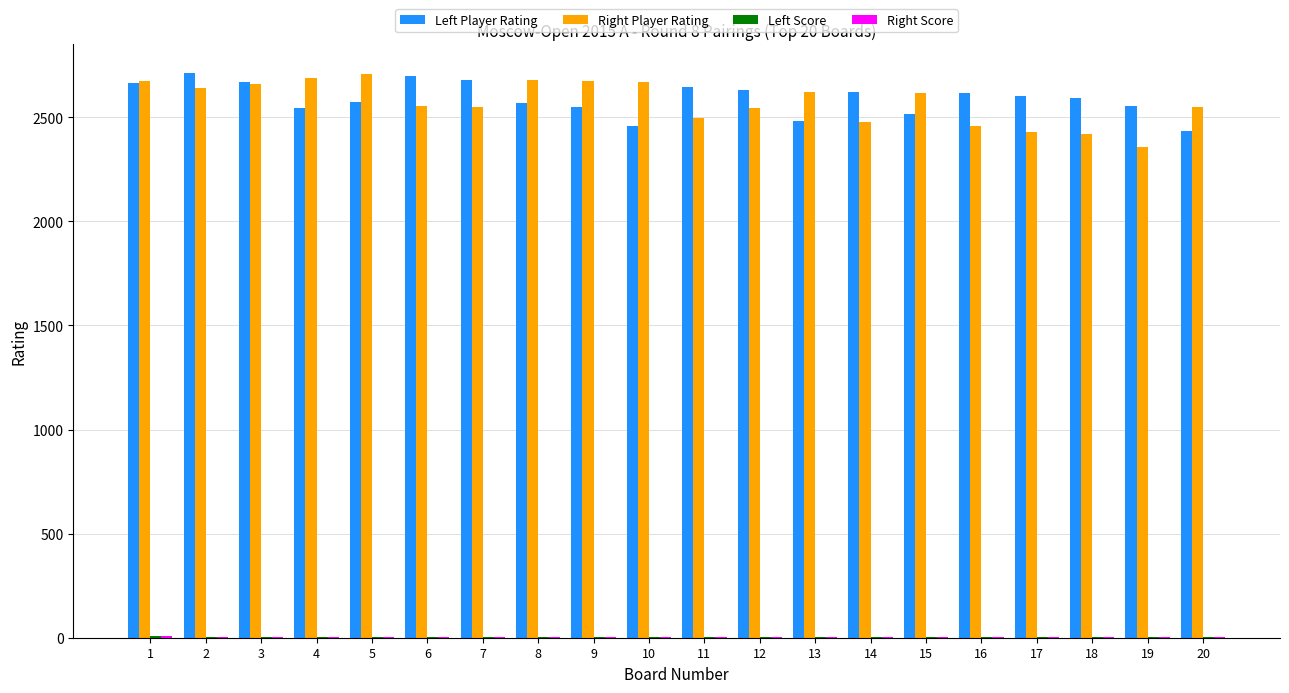

What is the highest value of the Left Player Rating series?

2714.0